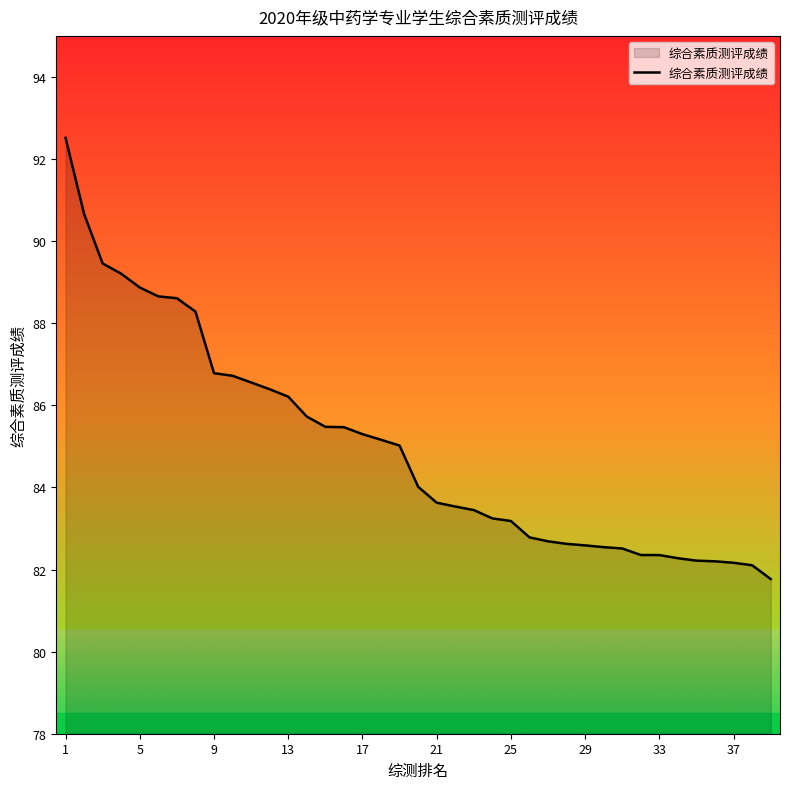

What is the greatest value displayed?

92.5